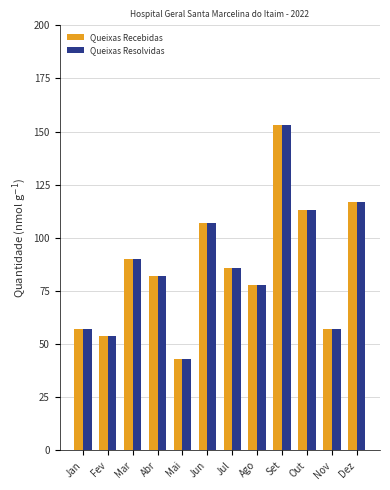

What is the total value across all series at Nov?

114